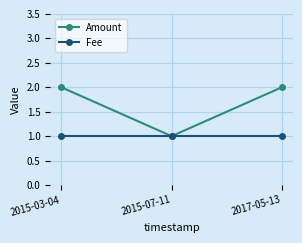

Is it true that Fee equals 1 at 2015-07-11?

True